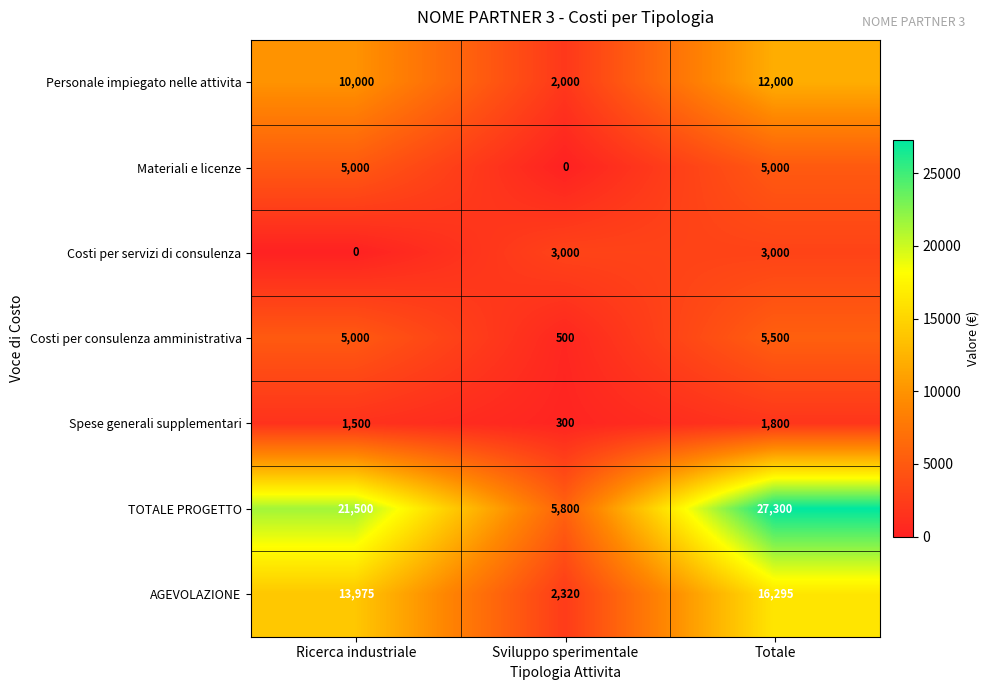

What is the difference between the highest and lowest values at Sviluppo sperimentale?

5800